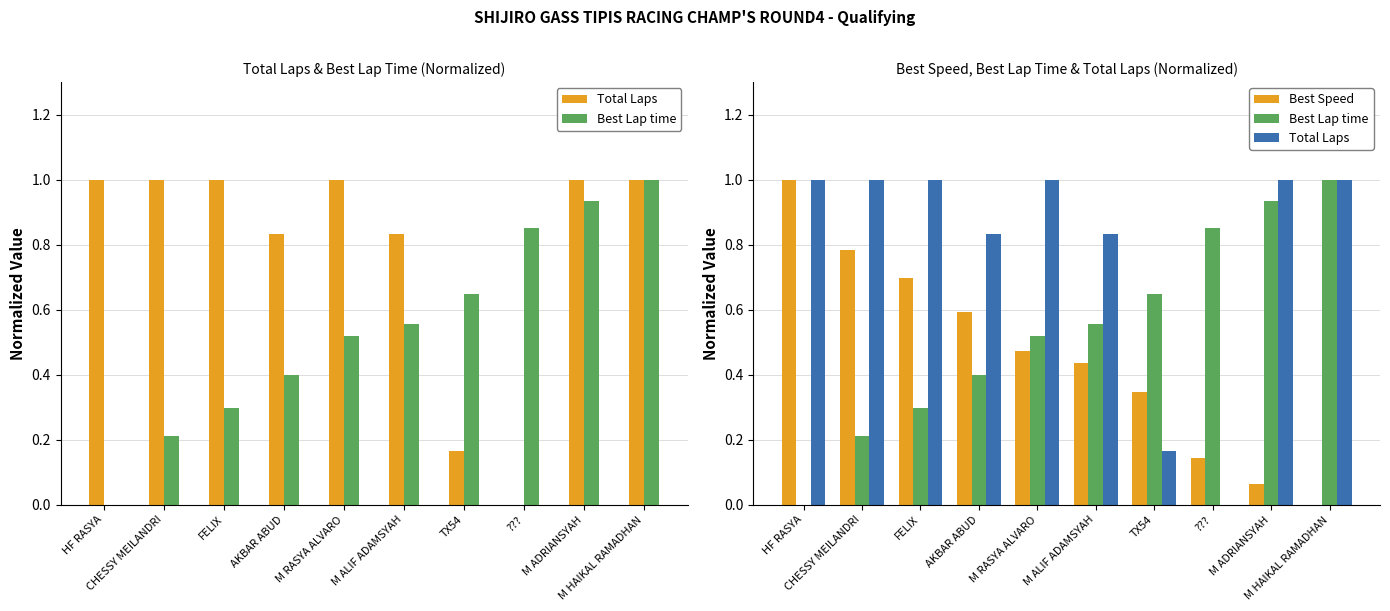

How many positive values does the Total Laps series have?

9